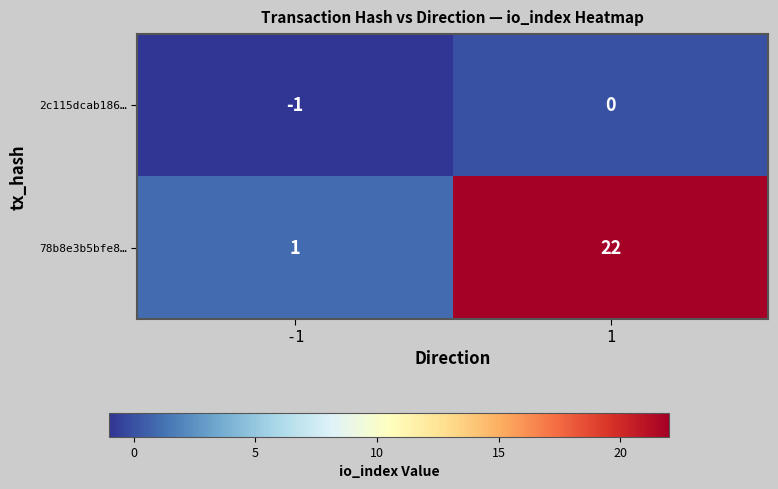

List the series in order of their overall mean, lowest first.

2c115dcab186…, 78b8e3b5bfe8…